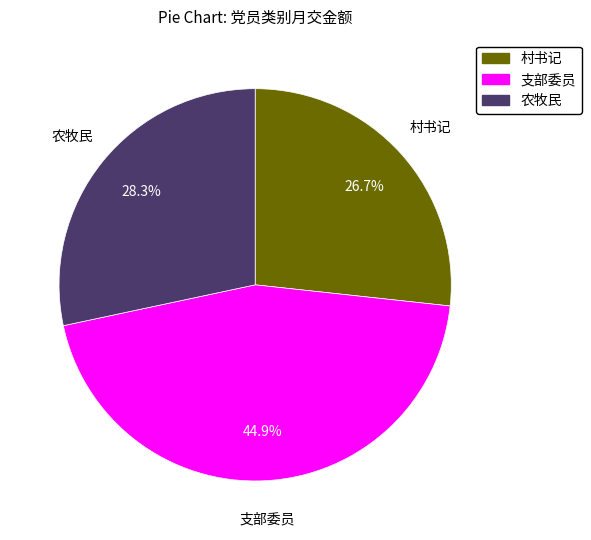

What percentage do 农牧民 and 村书记 together represent?

55.1%